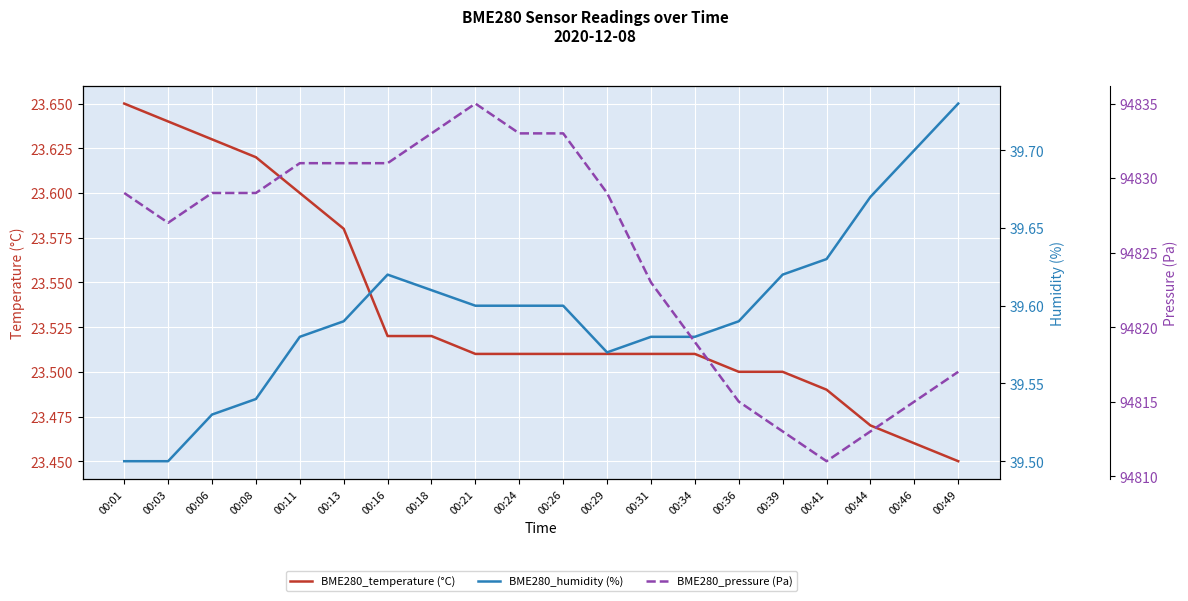

Which series has the widest spread of values?

BME280_pressure (Pa)